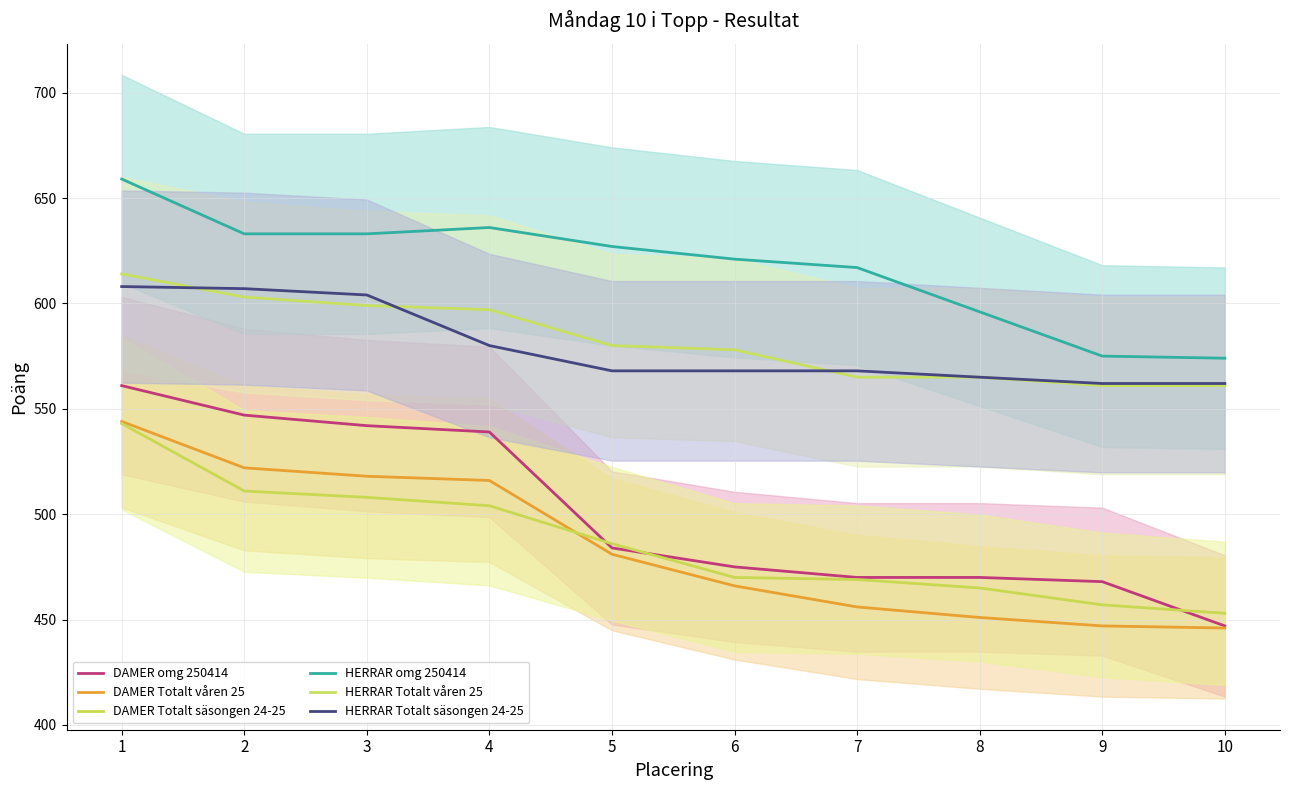

What is the sum of the DAMER Totalt våren 25 values at 10 and 6?

912